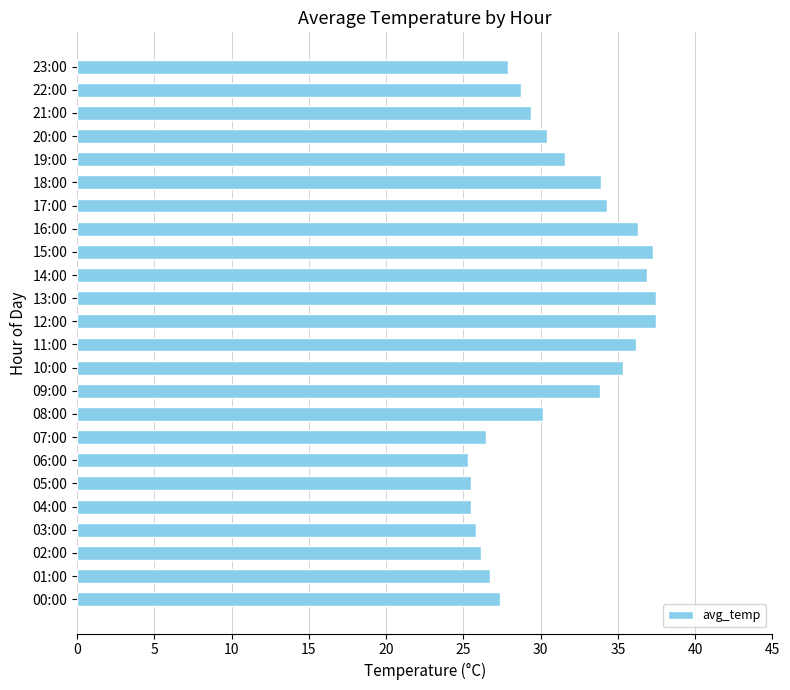

What is the ratio of the value at 06:00 to the value at 04:00?

1.0